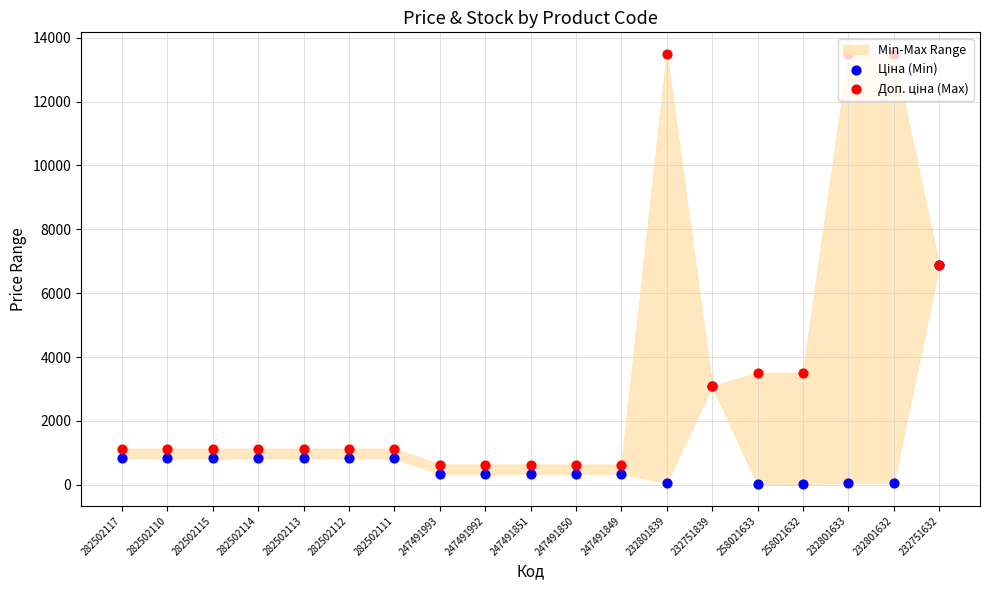

Which series contains the lowest Y value?

Ціна (Min)